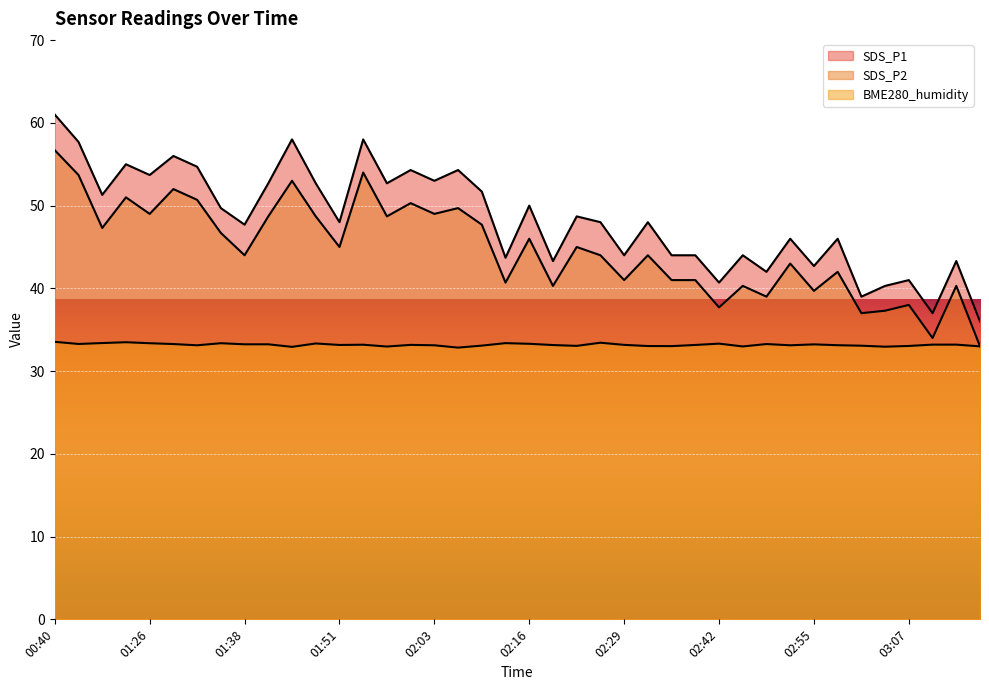

Rank the series at 01:51 from lowest to highest value.

BME280_humidity, SDS_P2, SDS_P1